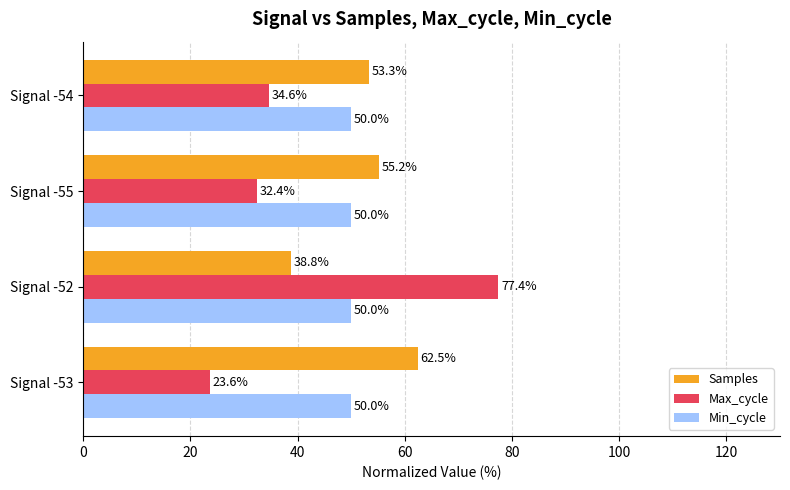

Rank the series by their average value, from highest to lowest.

Samples, Min_cycle, Max_cycle